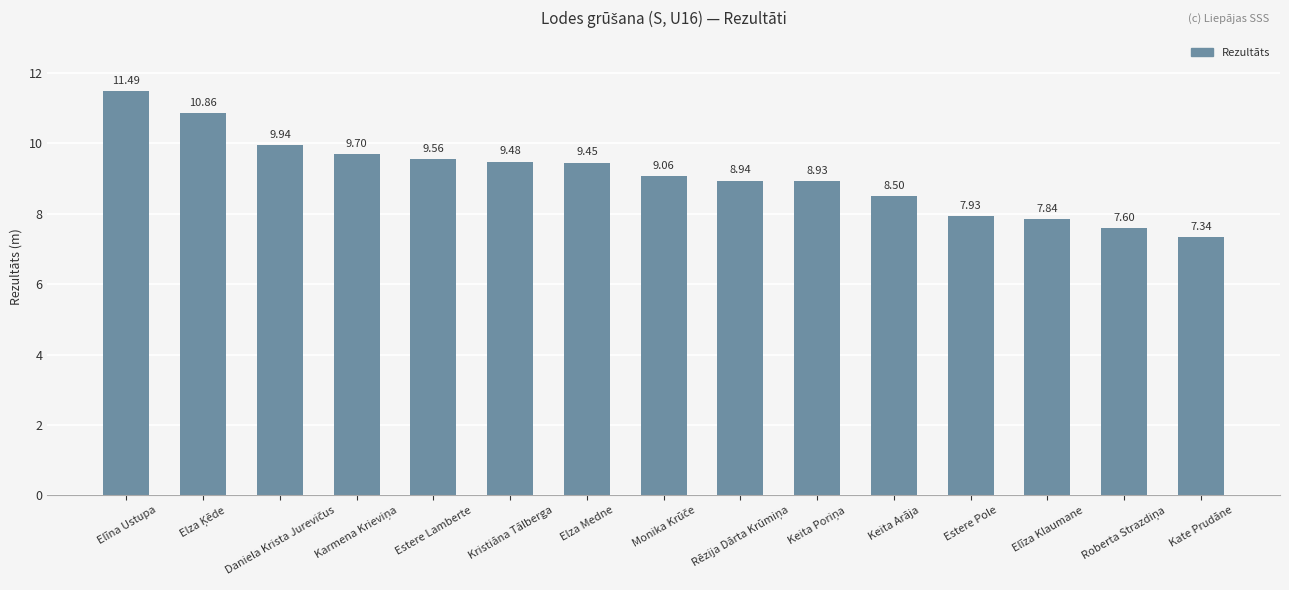

Where does the data first go above 9?

Elīna Ustupa